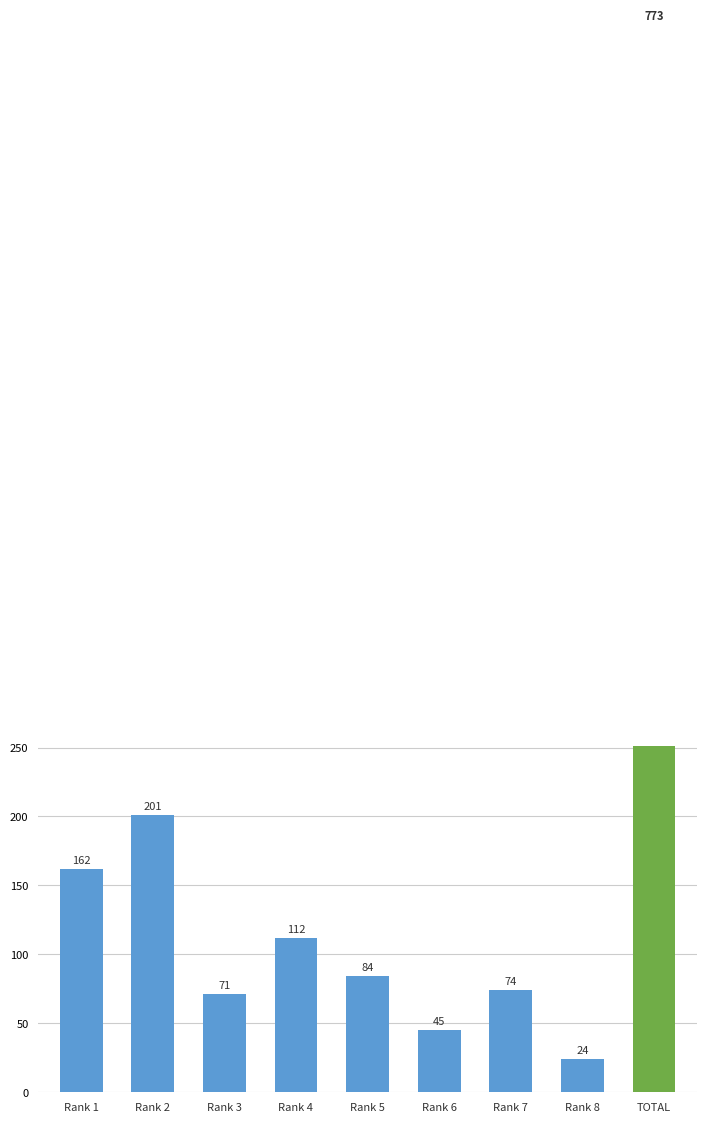

Does the chart contain stacked bars?

No